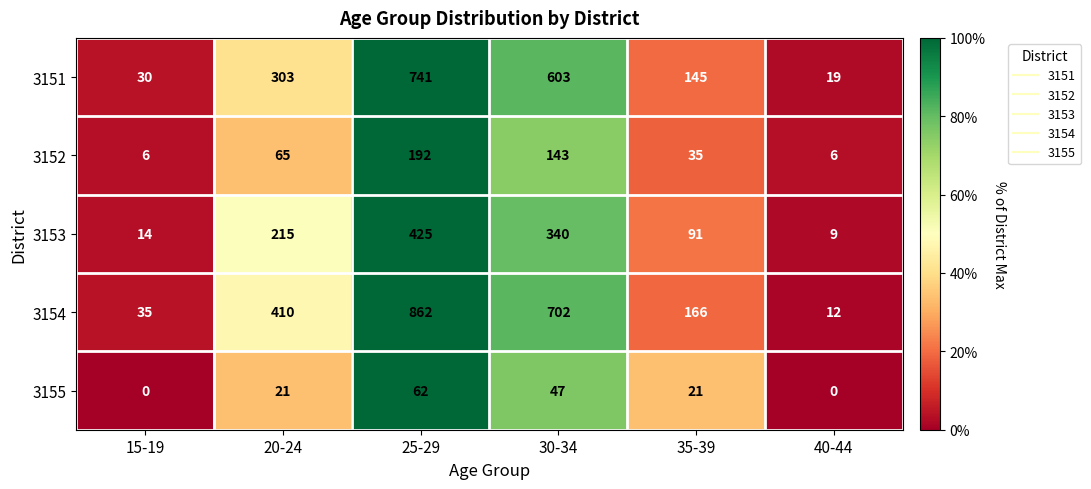

What is the greatest value displayed?

862